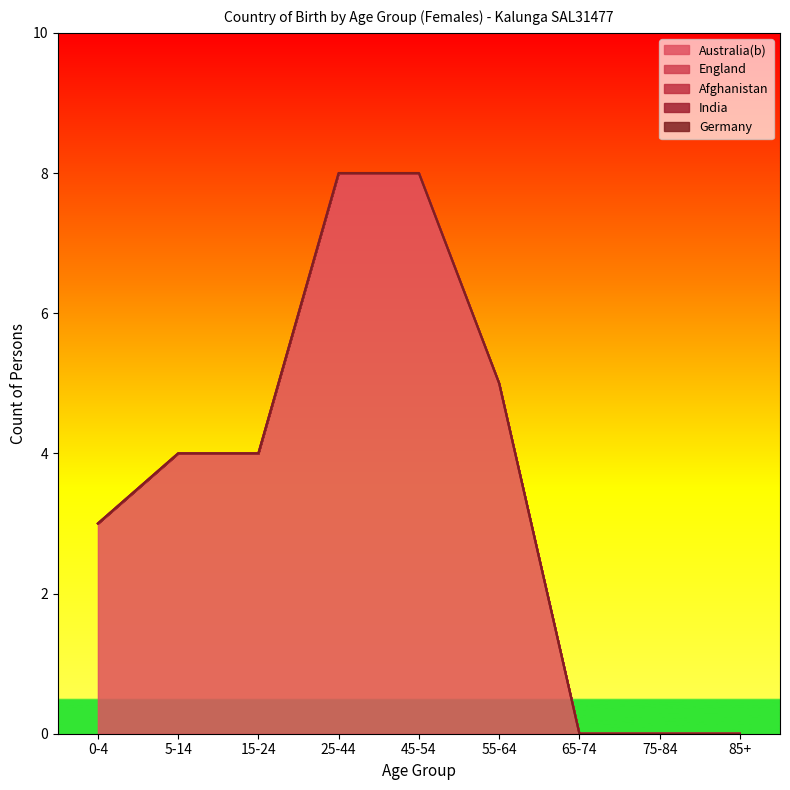

What is the average value of the Australia(b) series?

4